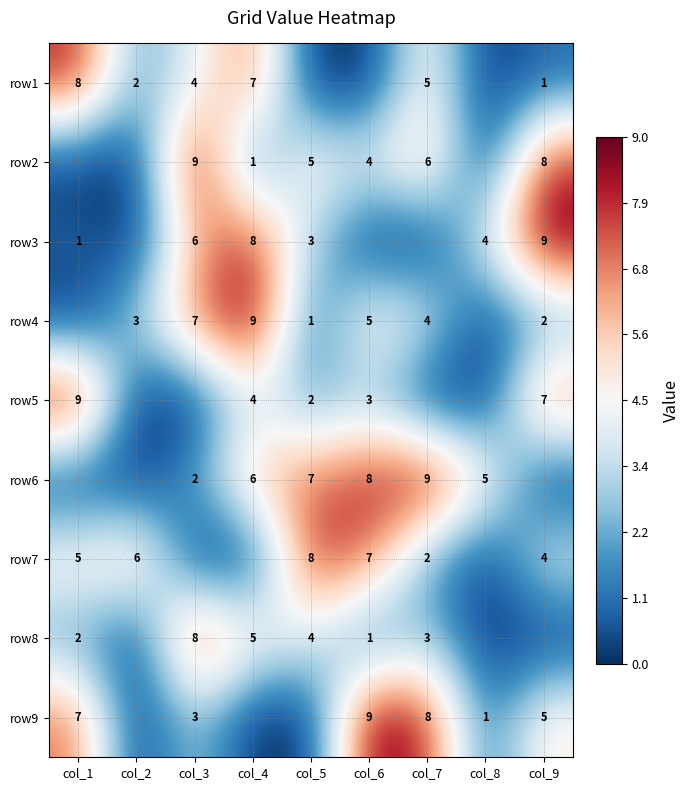

The row7 series shows 11.7 at col_5. True or false?

False